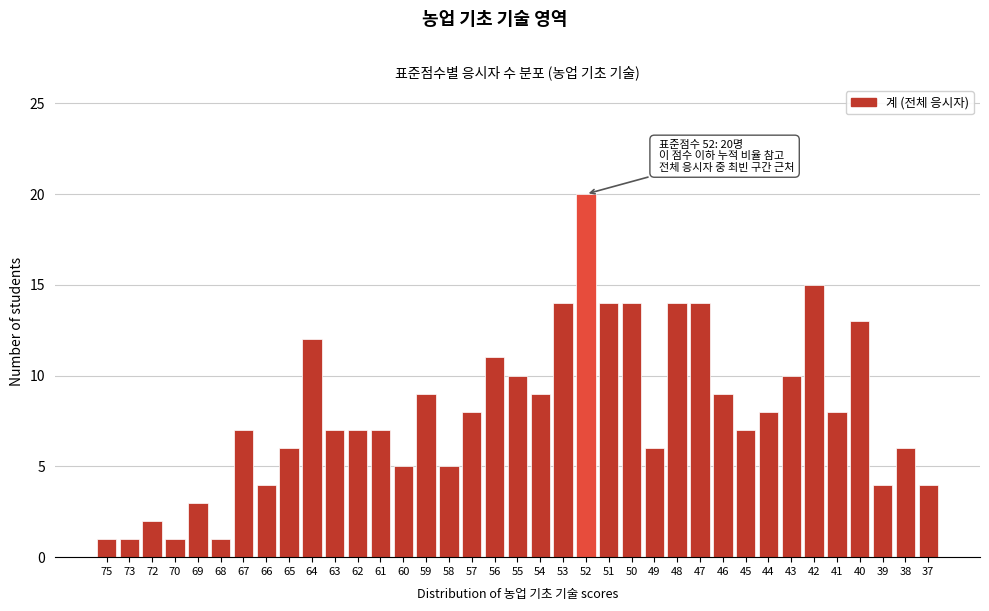

Is it true that the value at 48 is 22?

False